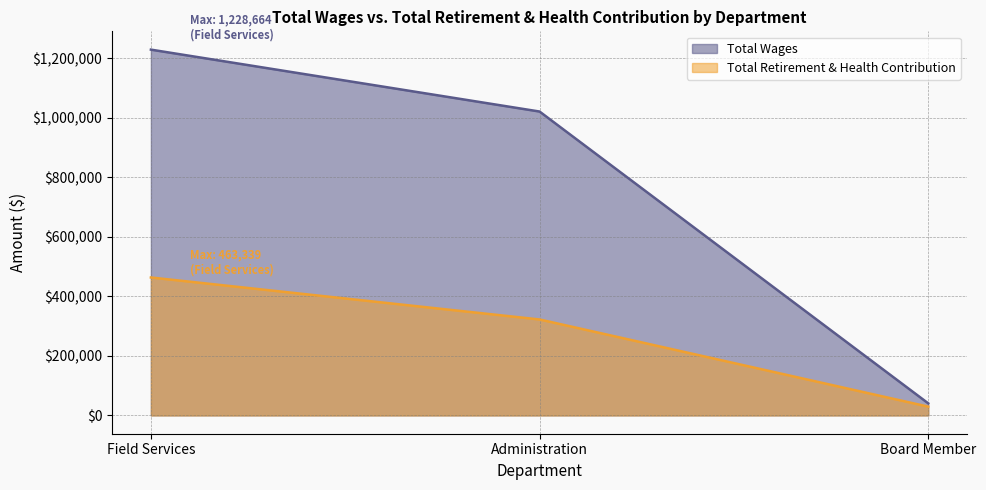

True or false: Total Retirement & Health Contribution has a value of 463339 at Field Services.

True